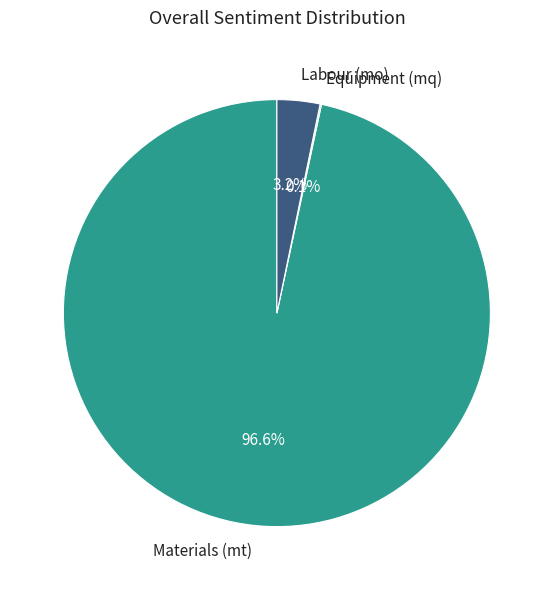

What percentage is NOT represented by Labour (mo)?

96.8%